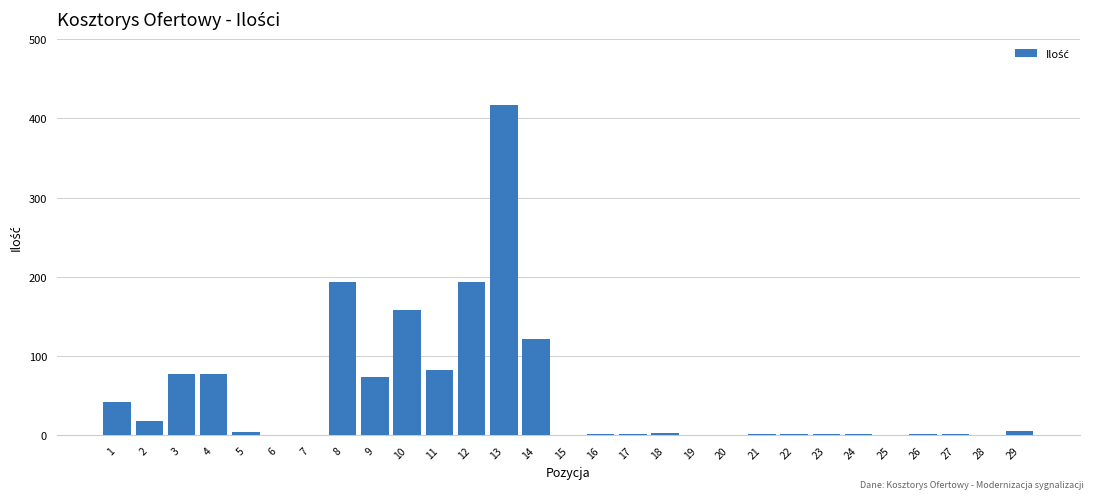

Which category has the highest value across all series?

13